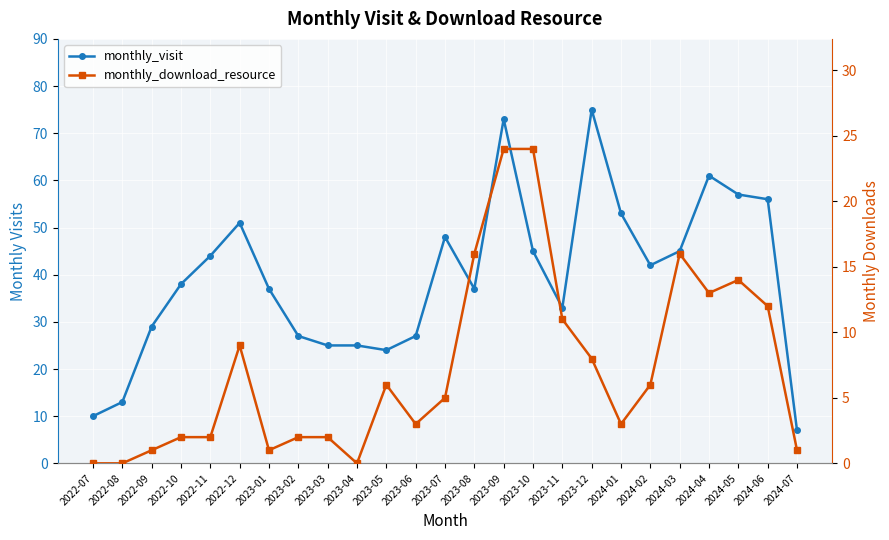

Rank the categories by monthly_visit value from highest to lowest.

2023-12, 2023-09, 2024-04, 2024-05, 2024-06, 2024-01, 2022-12, 2023-07, 2023-10, 2024-03, 2022-11, 2024-02, 2022-10, 2023-01, 2023-08, 2023-11, 2022-09, 2023-02, 2023-06, 2023-03, 2023-04, 2023-05, 2022-08, 2022-07, 2024-07